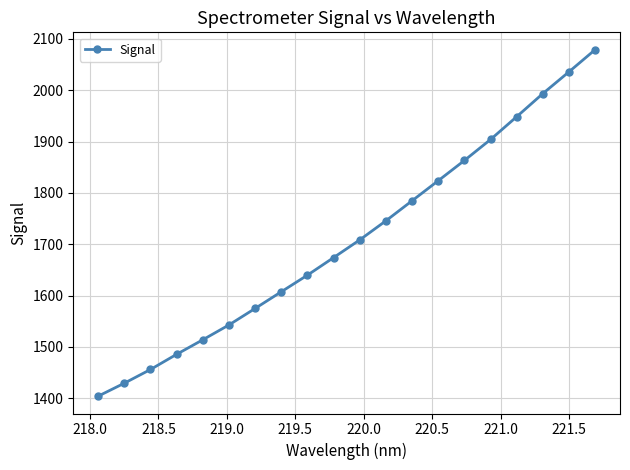

What is the sum of all values?

34215.1